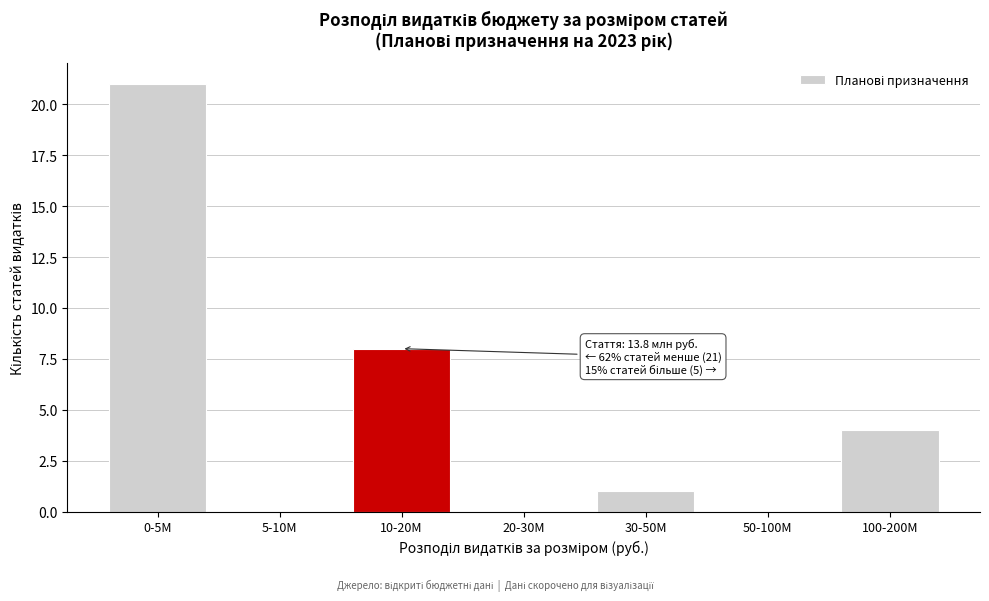

Reading left to right, list all the values displayed in this chart.

0-5M=21	5-10M=0	10-20M=8	20-30M=0	30-50M=1	50-100M=0	100-200M=4